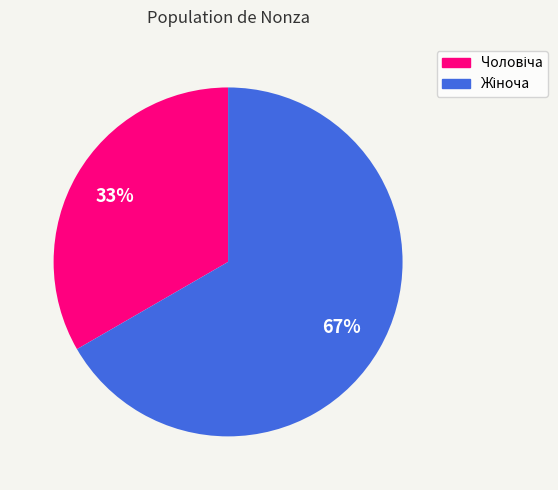

Count the number of slices in the pie.

2